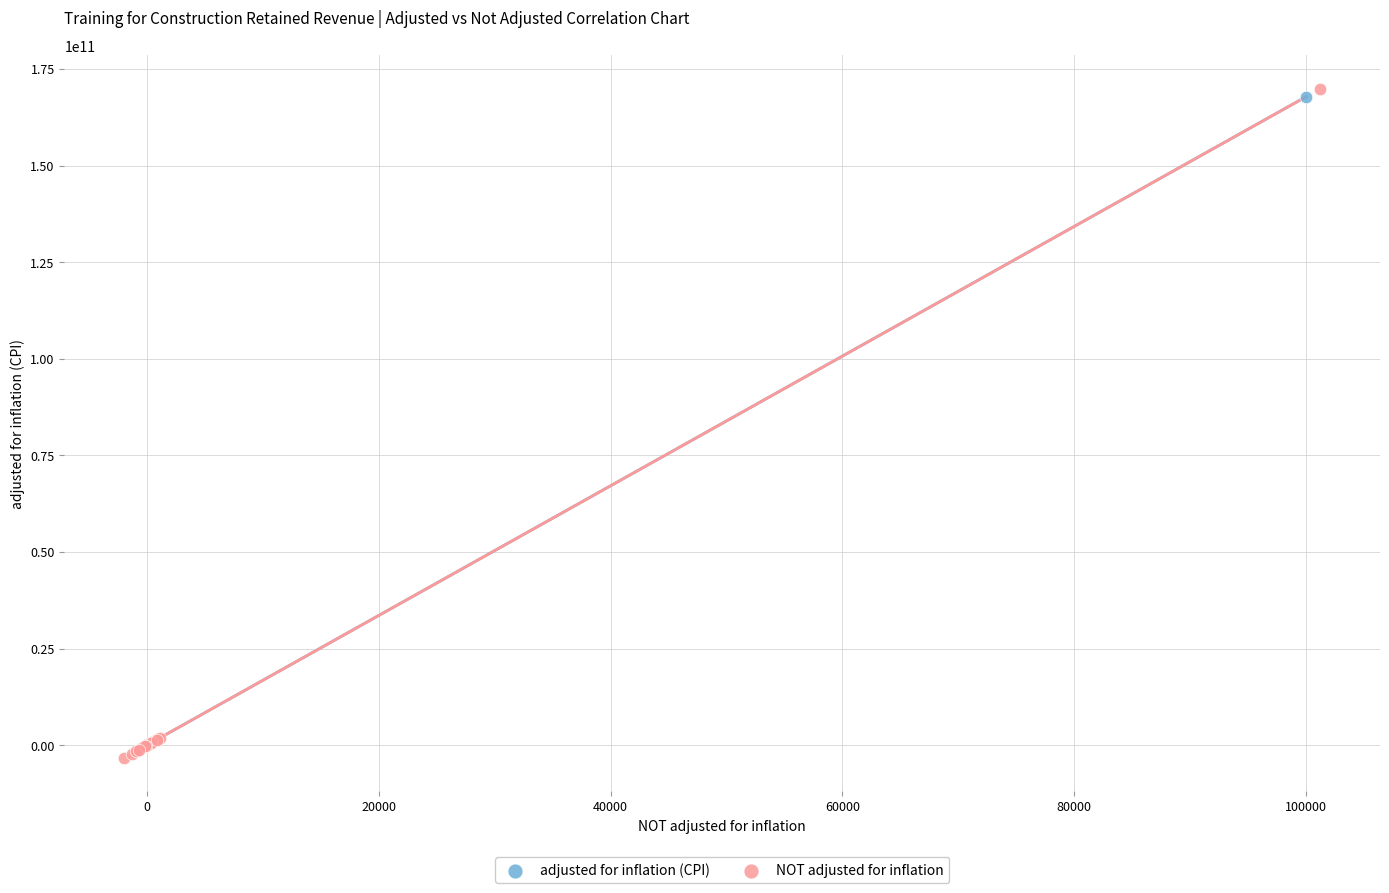

Which series has the widest spread of Y values?

NOT adjusted for inflation